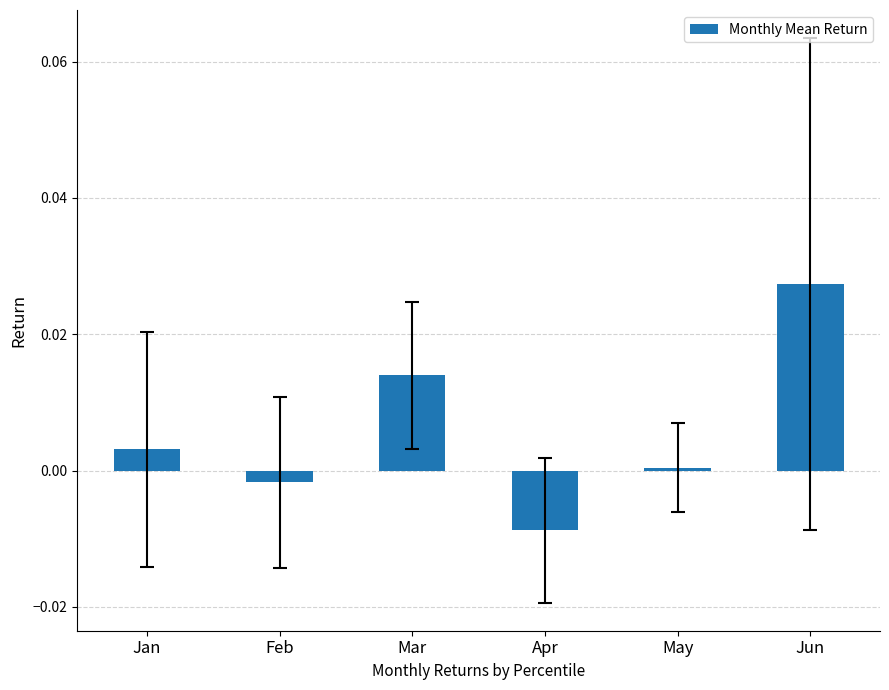

How many values are above zero?

4